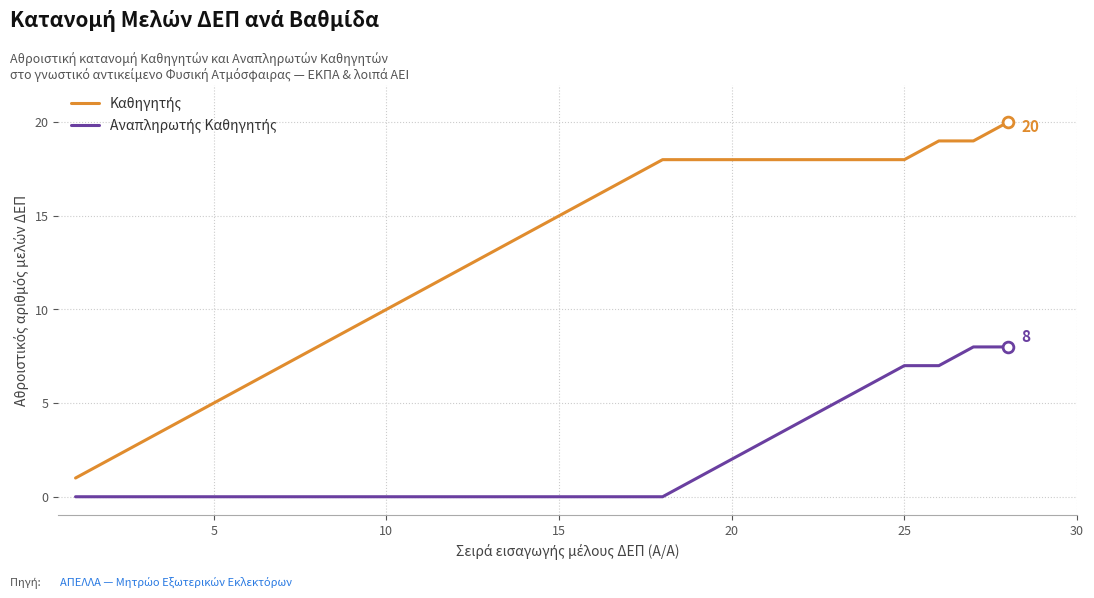

What is the maximum value shown in the chart?

20